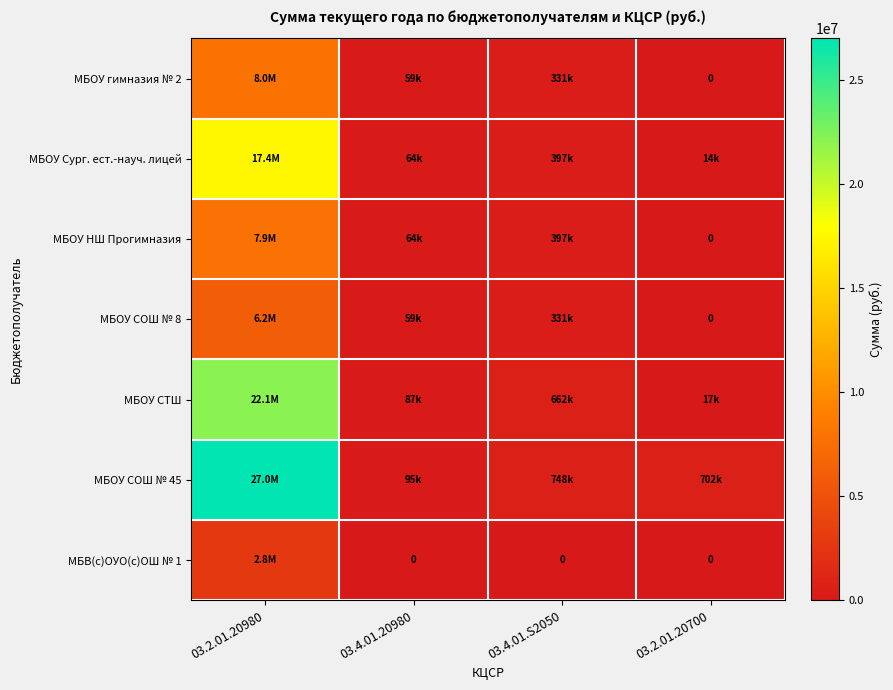

Rank the series by their maximum value, from lowest to highest.

МБВ(с)ОУО(с)ОШ № 1, МБОУ СОШ № 8, МБОУ НШ Прогимназия, МБОУ гимназия № 2, МБОУ Сург. ест.-науч. лицей, МБОУ СТШ, МБОУ СОШ № 45